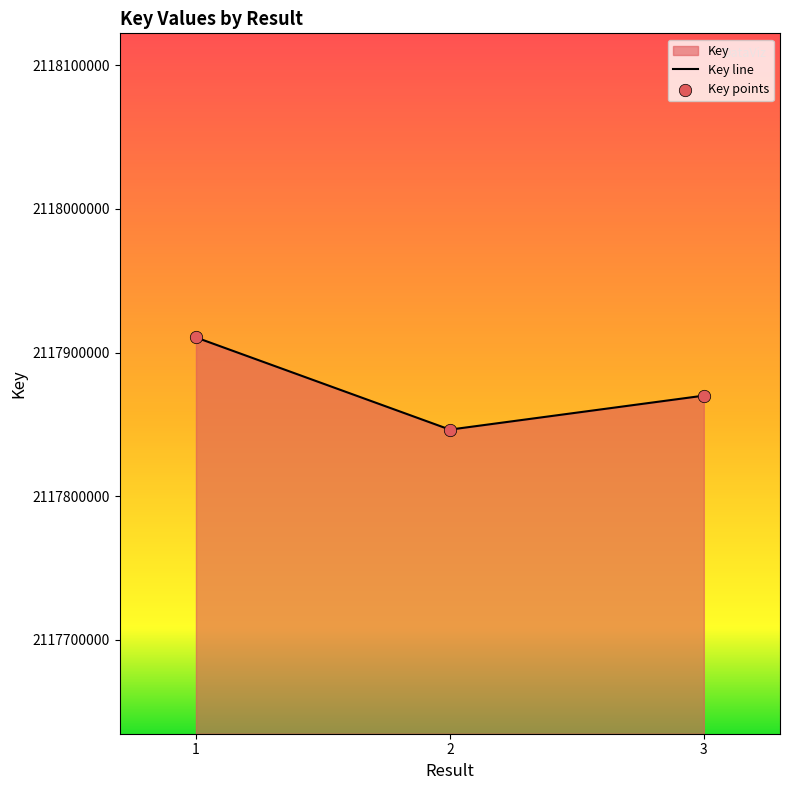

Which has a higher value, 2 or 1?

1